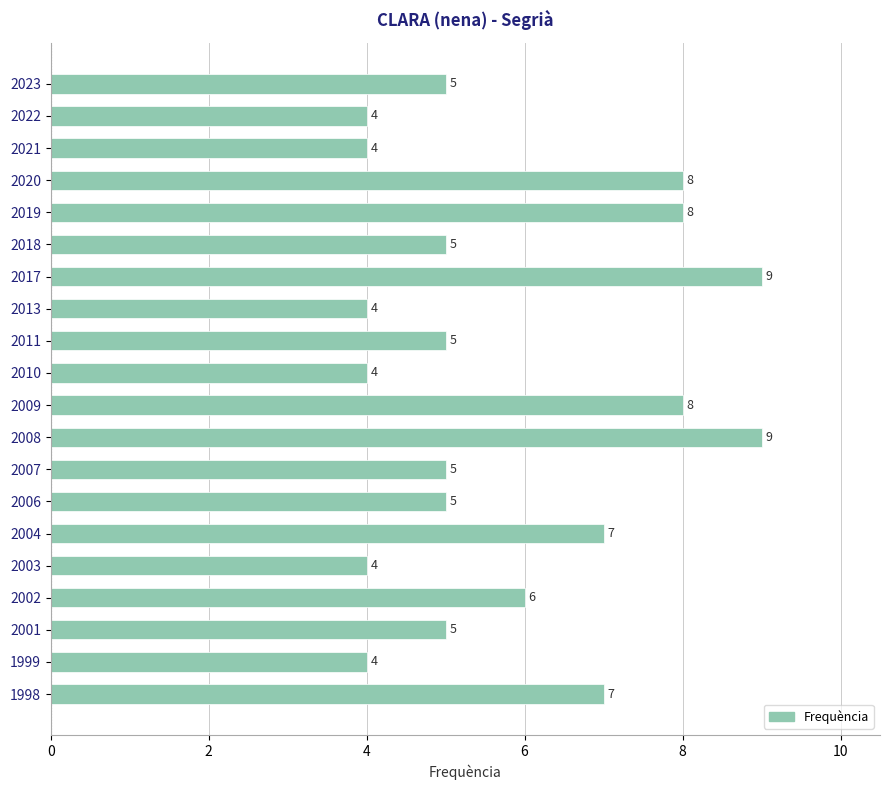

At which label is the value closest to 6?

2002